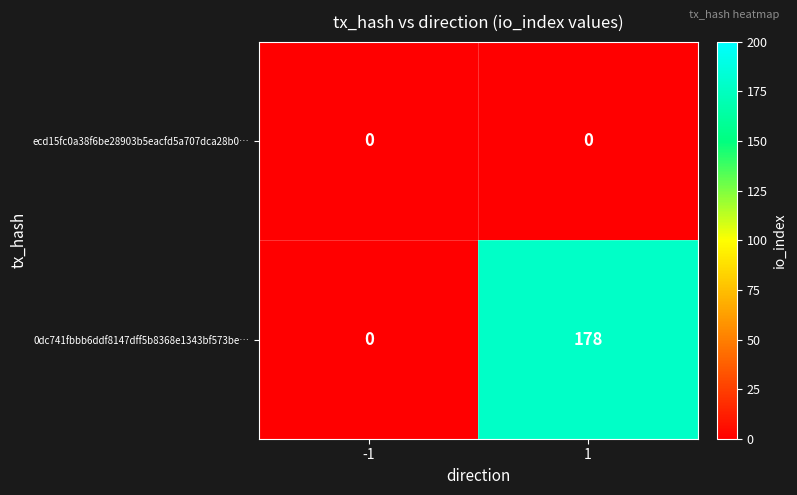

Between -1 and 1, which series saw the biggest shift?

0dc741fbbb6ddf8147dff5b8368e1343bf573be…